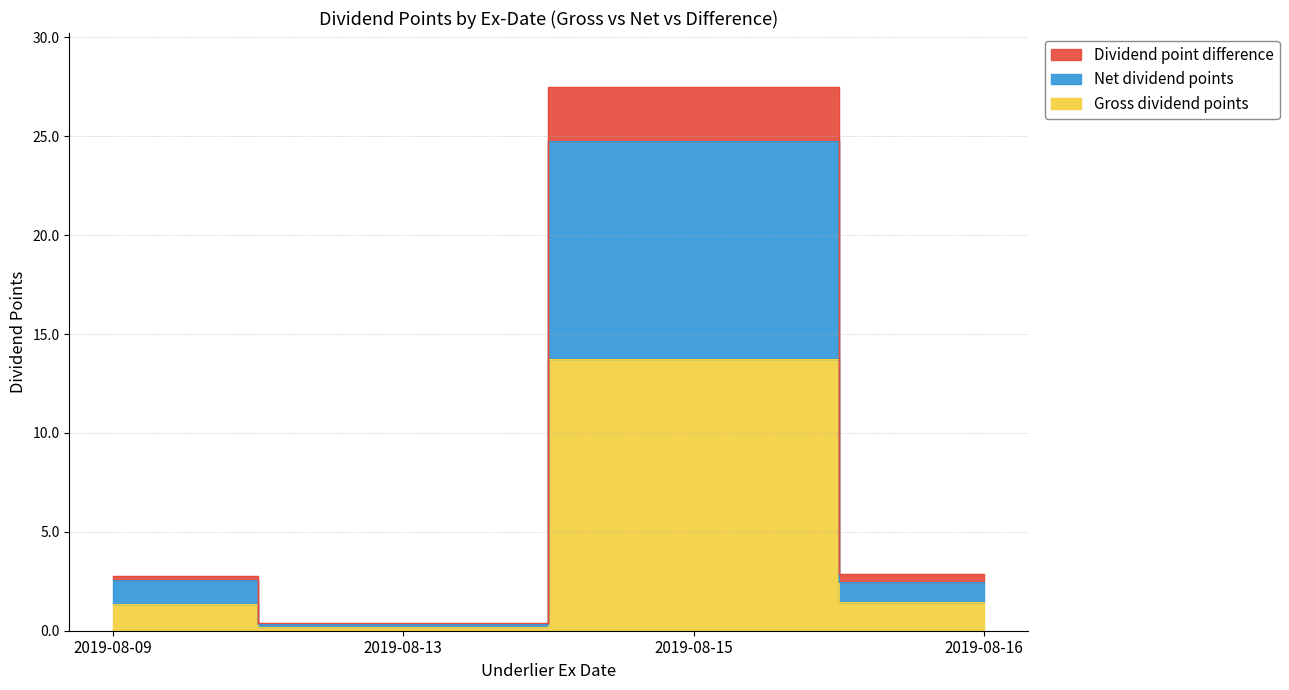

True or false: Gross dividend points has a value of 1.4 at 2019-08-09.

True